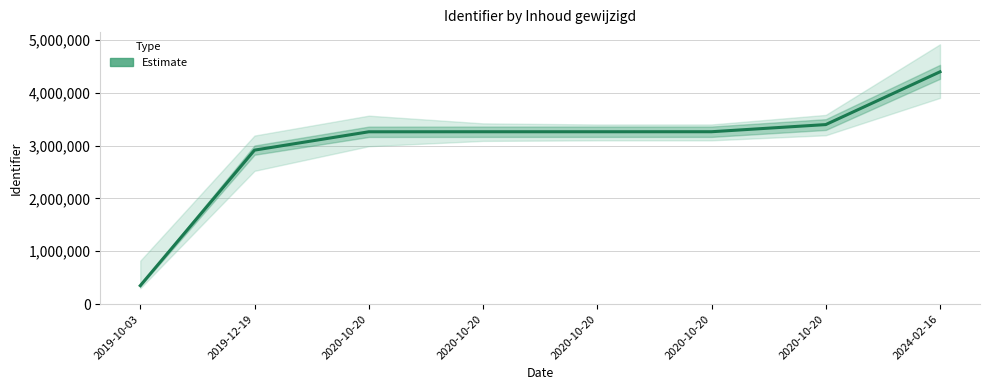

Is this an area chart (filled region under the line)?

No